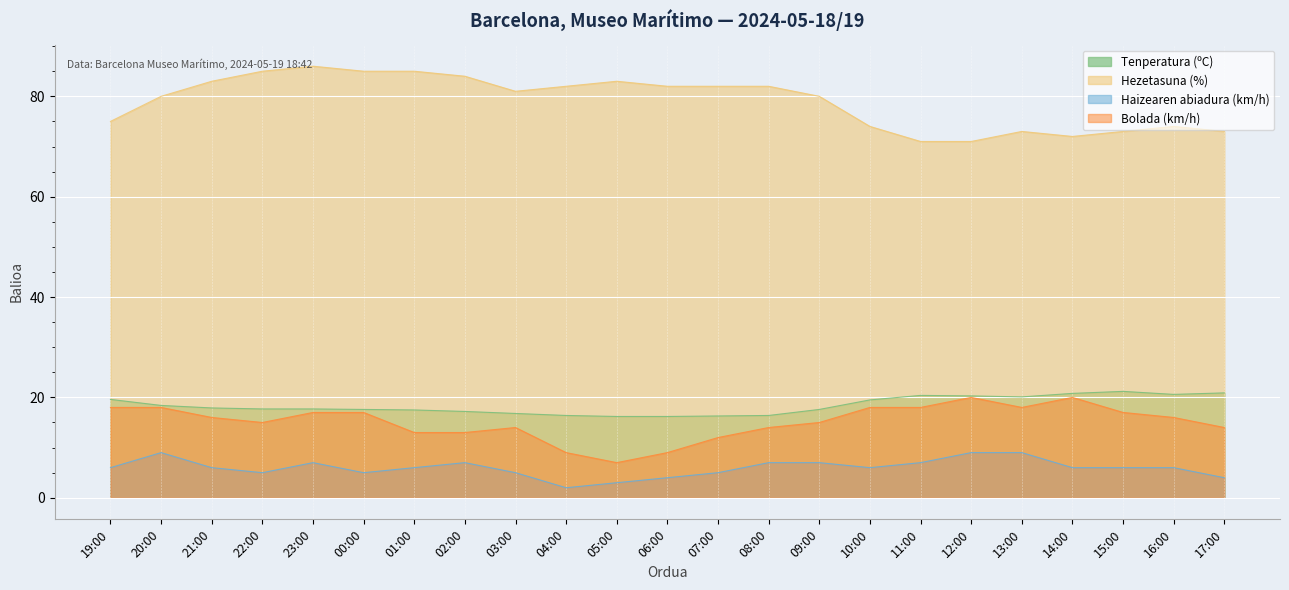

Which has a higher value, 02:00 or 22:00?

22:00